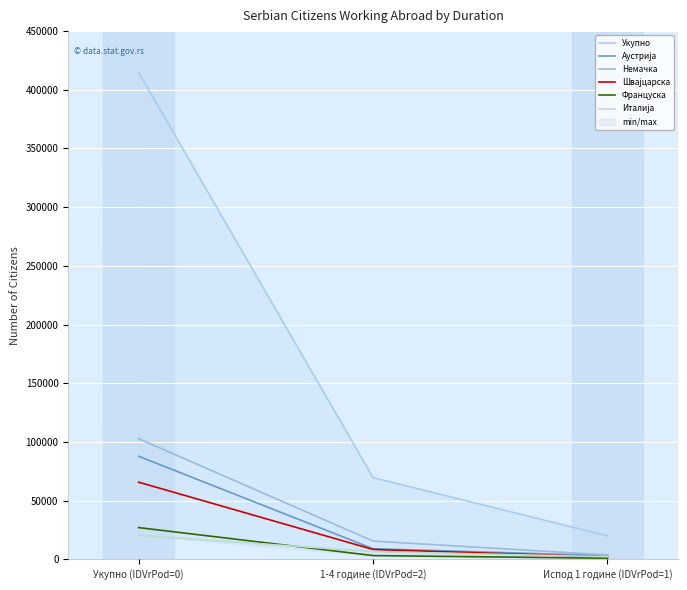

How many data points in Укупно are less than 69617?

1